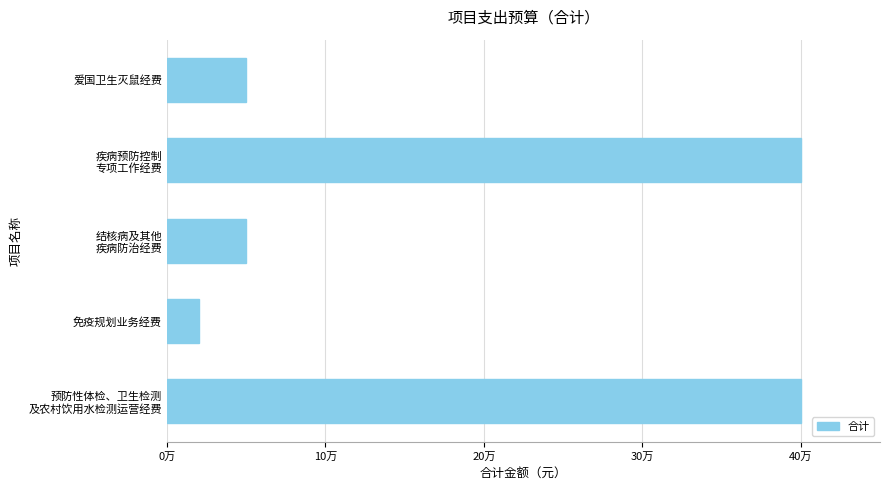

Are the bars horizontal?

Yes